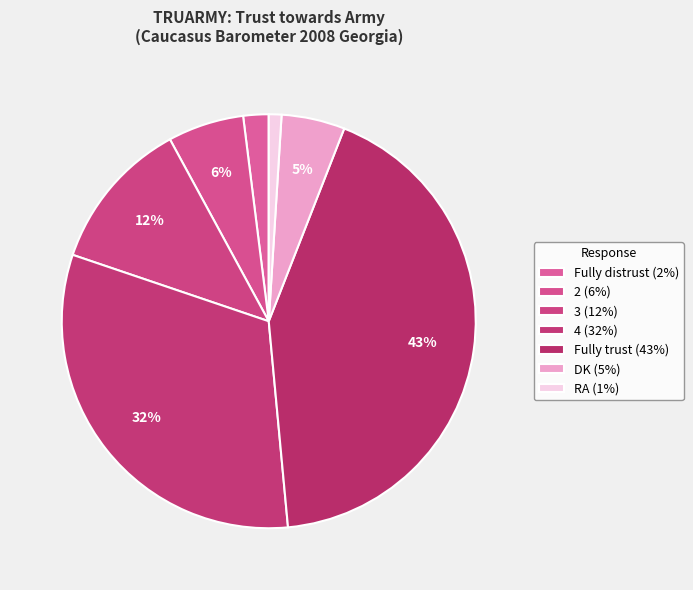

Which has a higher value, Fully trust or RA?

Fully trust